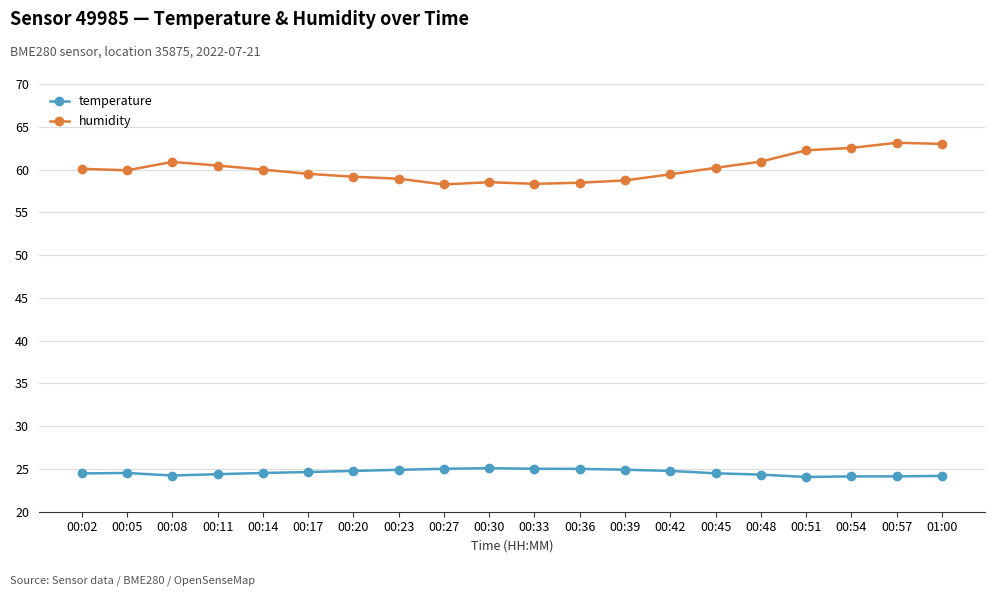

Count the number of data series in this chart.

2